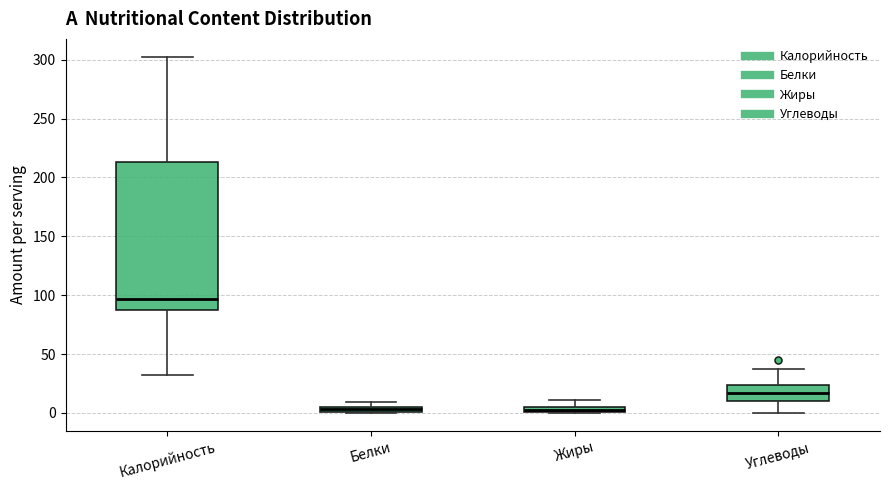

Where is the upper edge of the box for Жиры on the y-axis? The values are not printed on the chart, so give them approximately, as read against the axis.

5